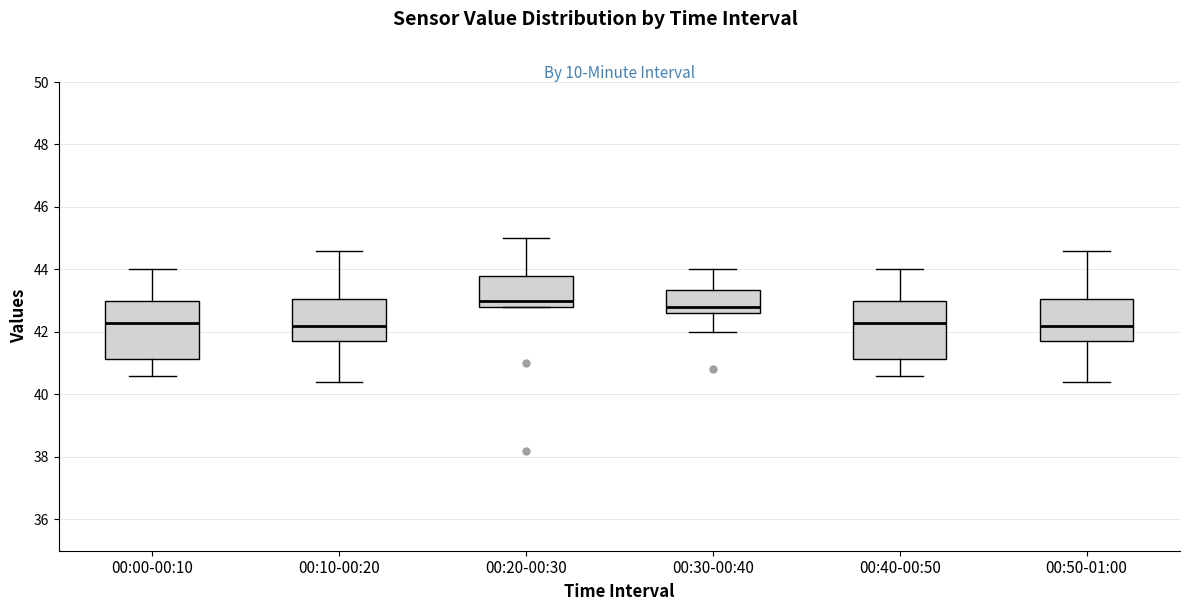

Where is the upper edge of the box for 00:00-00:10 on the y-axis? The values are not printed on the chart, so give them approximately, as read against the axis.

43.0